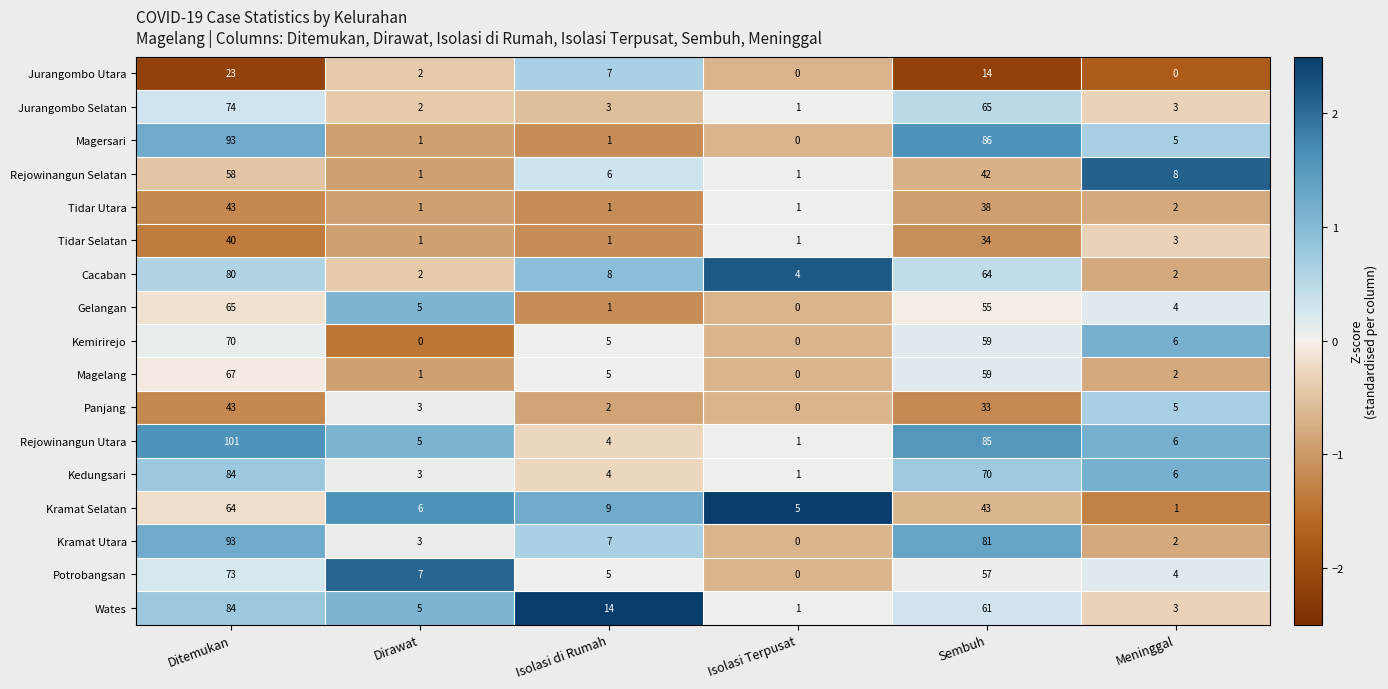

Is it true that Cacaban equals 64 at Sembuh?

True